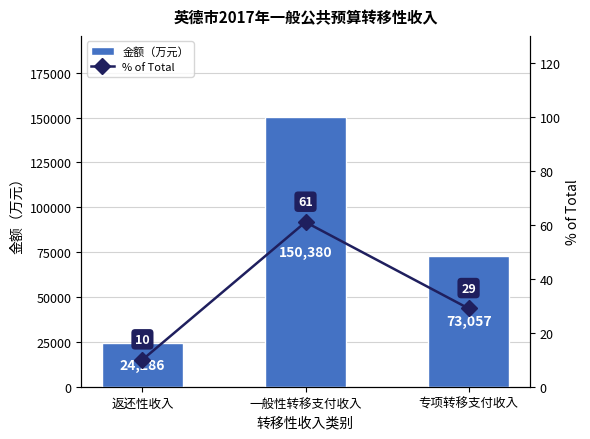

At how many categories does at least one series exceed 131334?

1